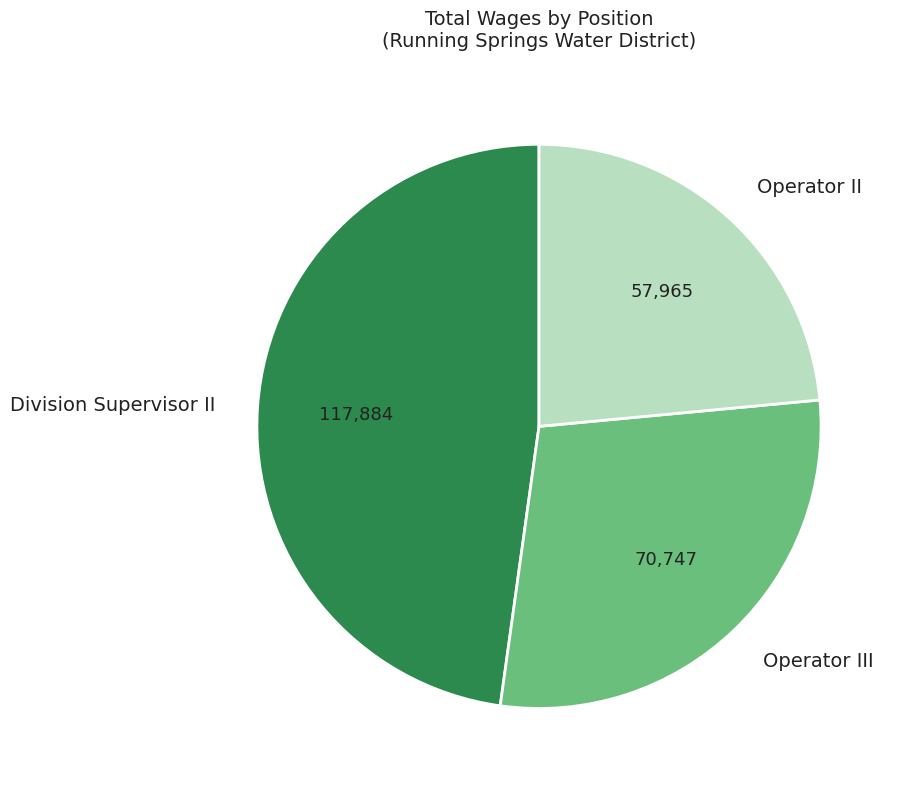

Count the number of slices in the pie.

3